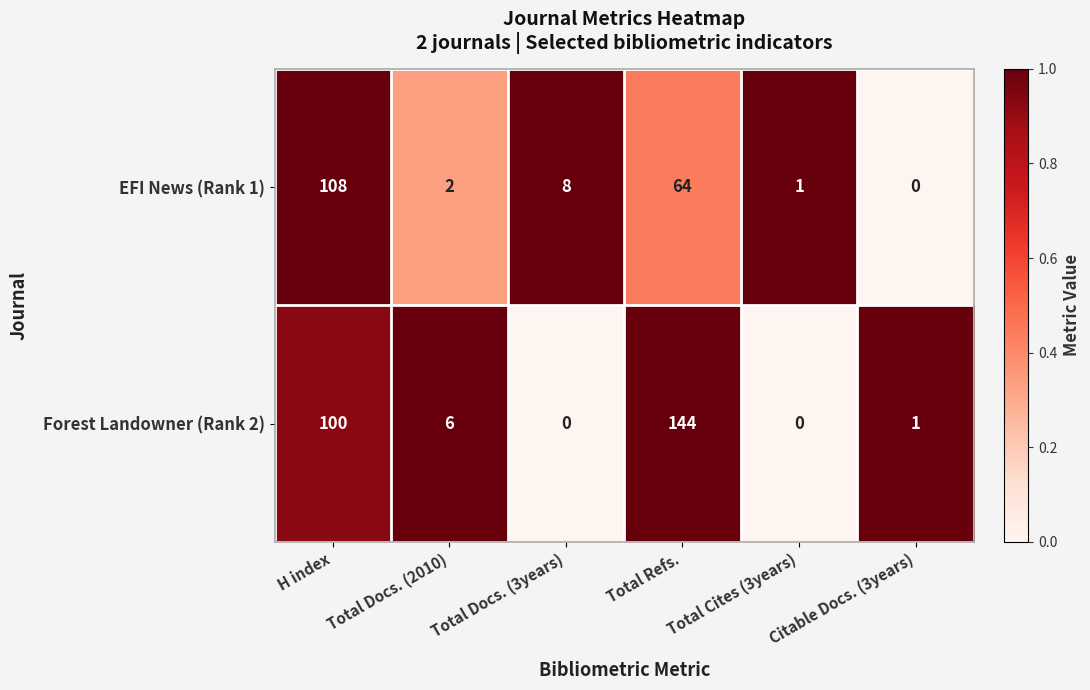

What is the sum of the EFI News (Rank 1) values at Total Docs. (3years) and H index?

116